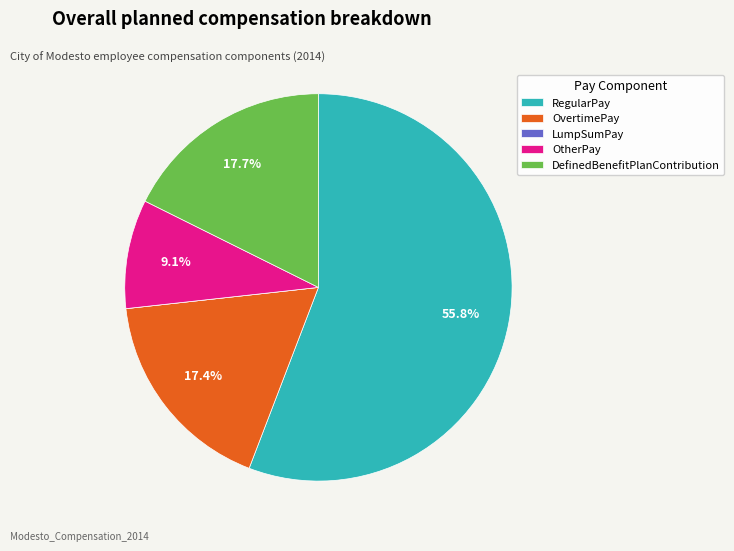

Which category has the biggest portion of the pie?

RegularPay